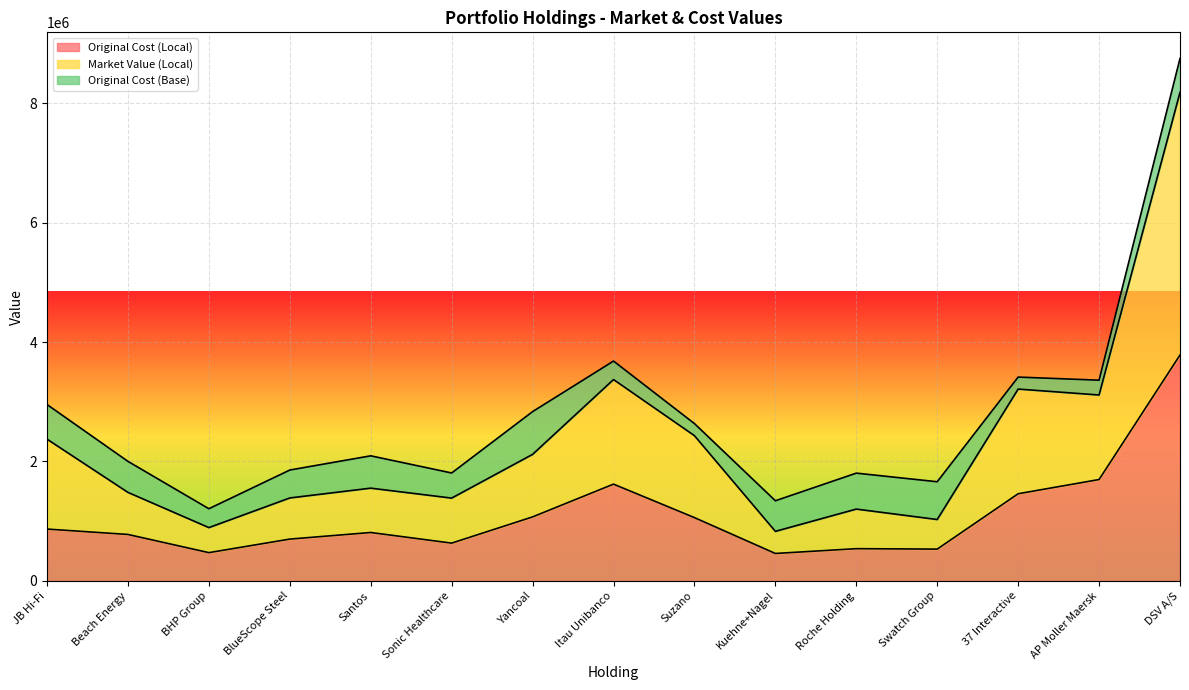

True or false: Market Value (Local) has more than 2 interior local peaks.

True